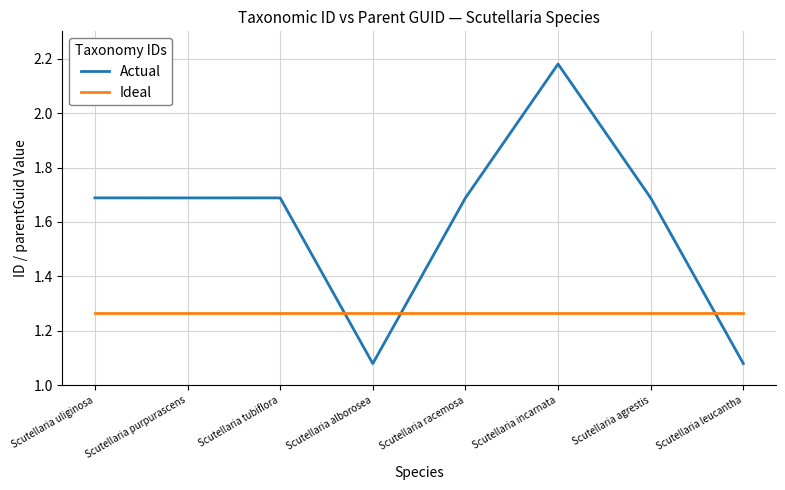

What is the difference between the highest and lowest values at Scutellaria incarnata?

0.9